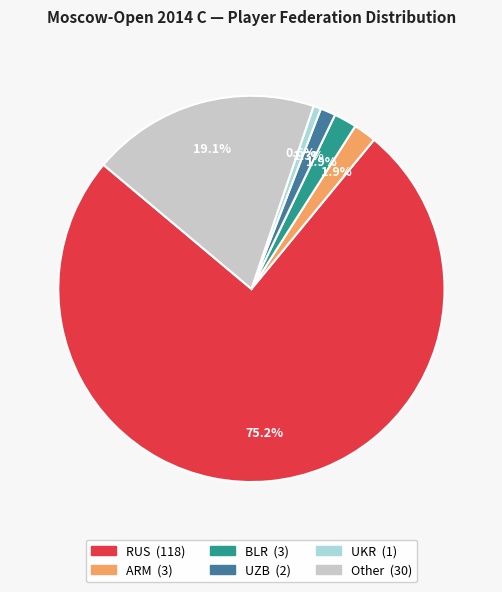

What percentage do BLR and UZB together represent?

3.2%